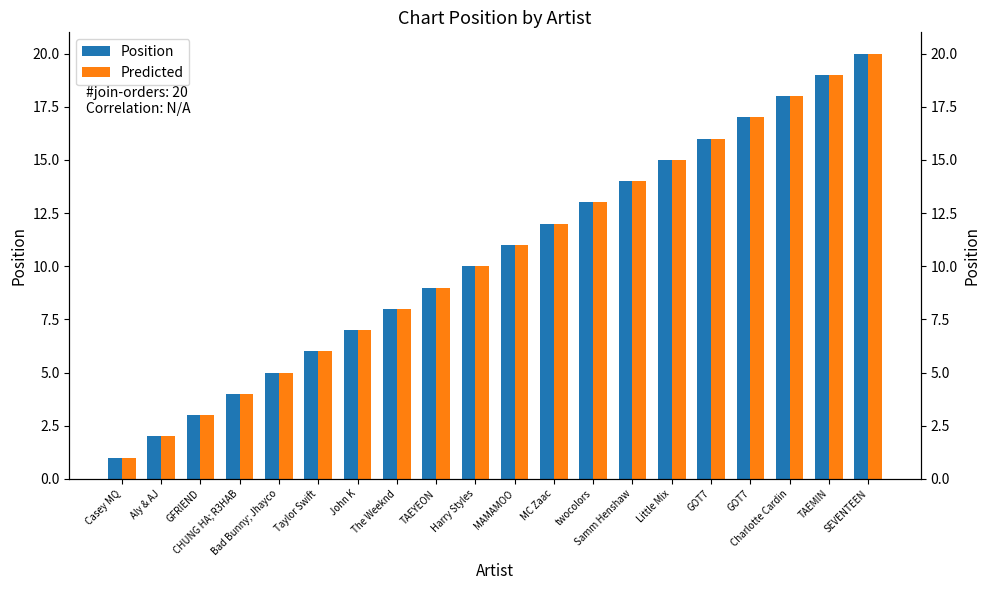

What is the sum of the Predicted values at MAMAMOO and Harry Styles?

21